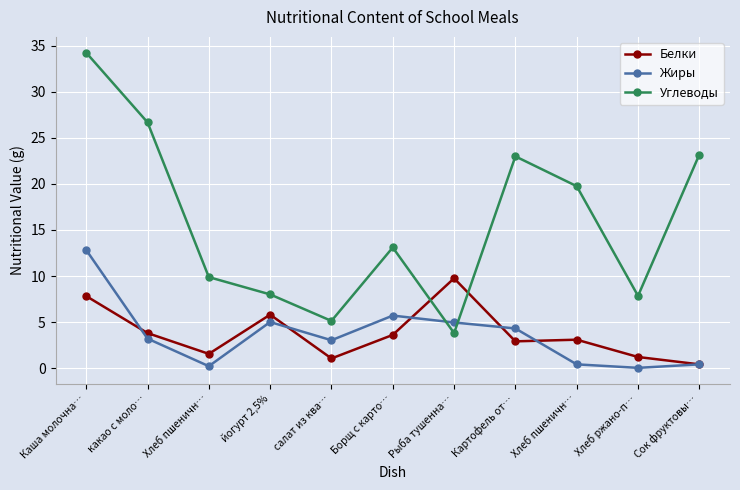

How many interior local valleys does the Белки series have?

3